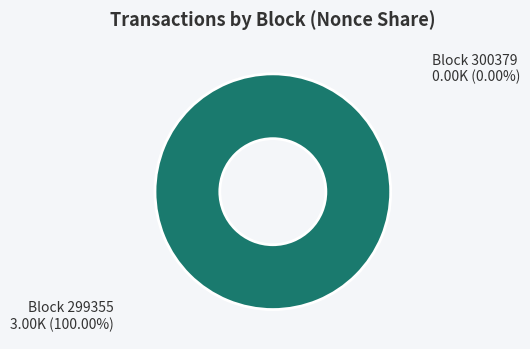

Which category has the biggest portion of the pie?

299355